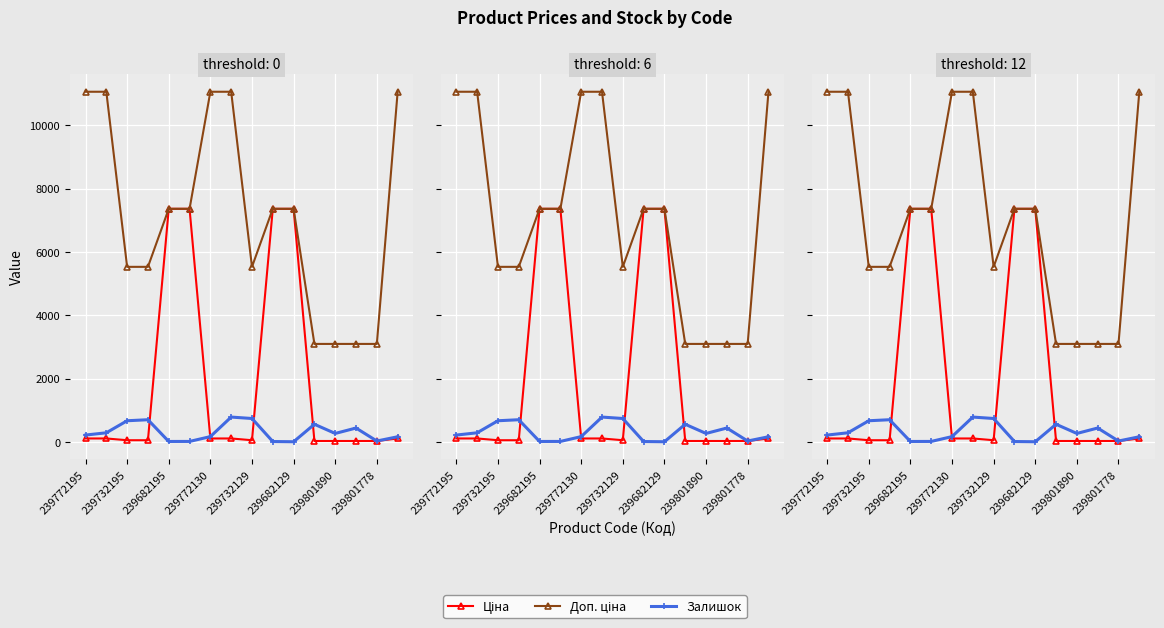

At how many categories does at least one series exceed 9007?

5